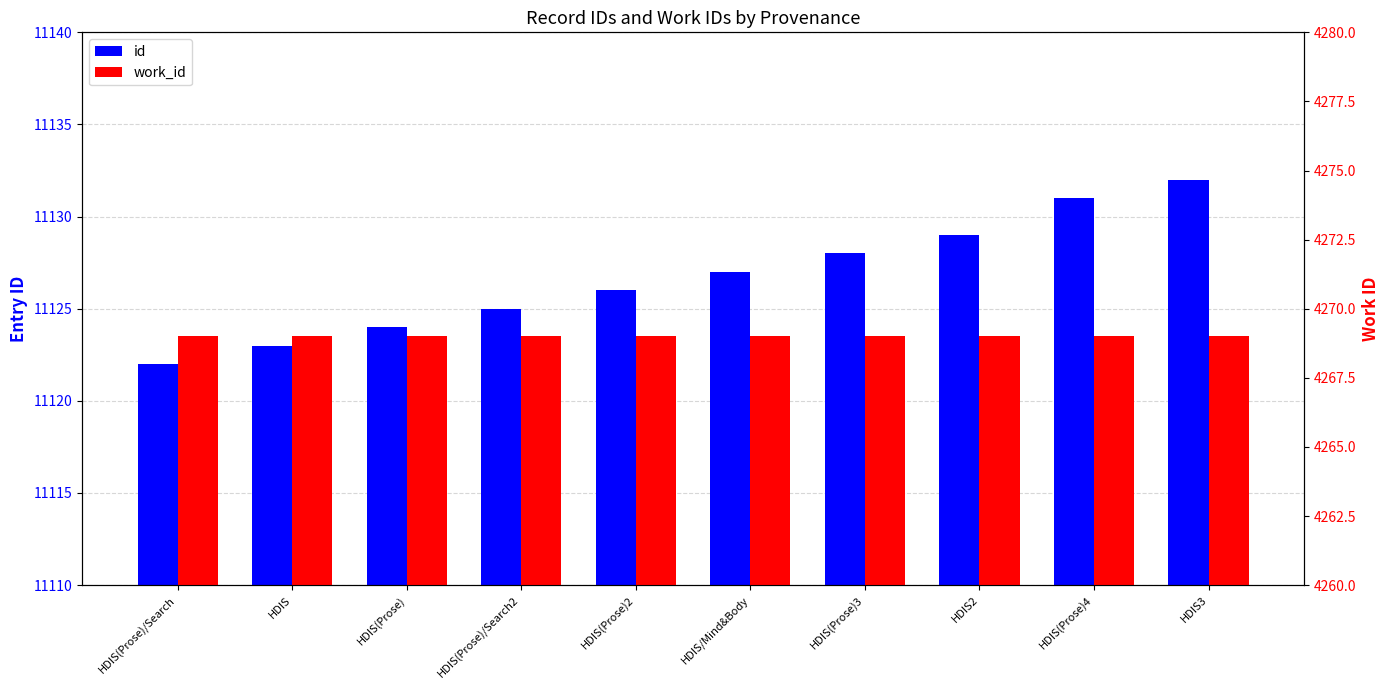

What is the difference between the maximum and second lowest values in the id series?

9